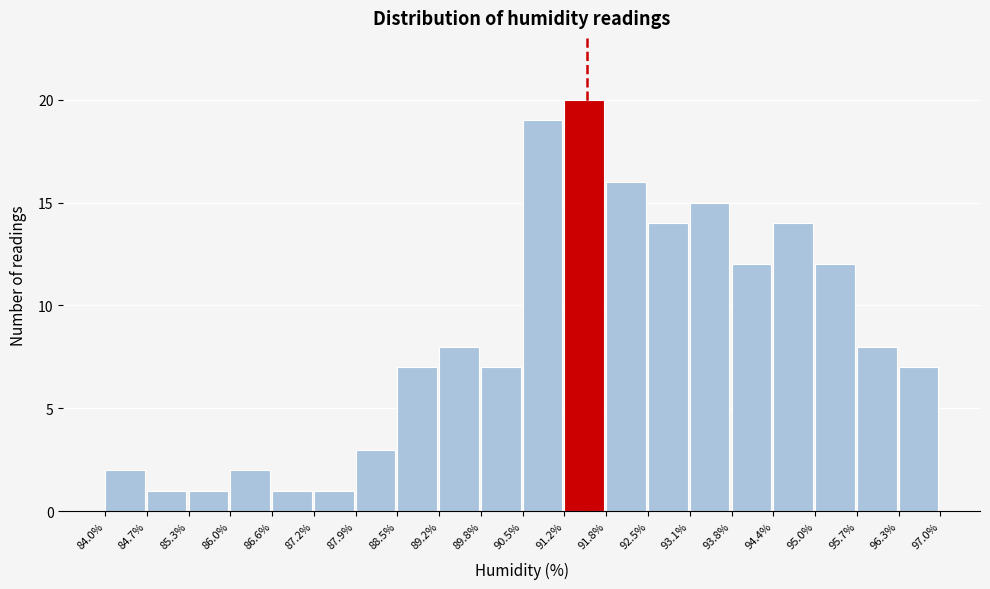

Reading left to right, list every bar in this chart as the range it spans on the x-axis followed by its height. The values are not printed on the chart, so give them approximately, as read against the axis.

84.0% to 84.7%: 2
84.7% to 85.3%: 1
85.3% to 86.0%: 1
86.0% to 86.6%: 2
86.6% to 87.2%: 1
87.2% to 87.9%: 1
87.9% to 88.5%: 3
88.5% to 89.2%: 7
89.2% to 89.8%: 8
89.8% to 90.5%: 7
90.5% to 91.2%: 19
91.2% to 91.8%: 20
91.8% to 92.5%: 16
92.5% to 93.1%: 14
93.1% to 93.8%: 15
93.8% to 94.4%: 12
94.4% to 95.0%: 14
95.0% to 95.7%: 12
95.7% to 96.3%: 8
96.3% to 97.0%: 7